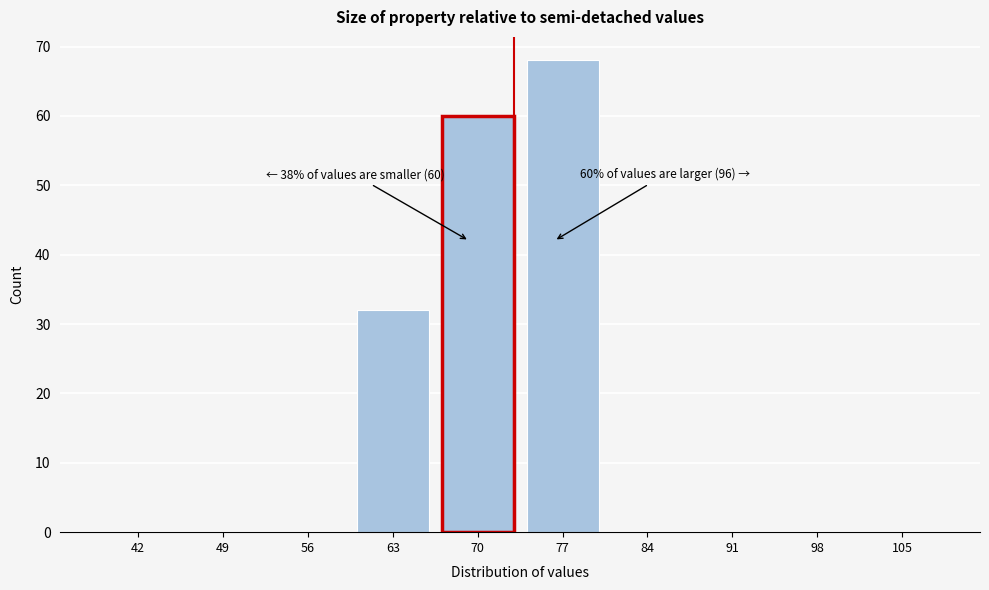

Reading left to right, transcribe all the data shown in this chart.

42=0	49=0	56=0	63=32	70=60	77=68	84=0	91=0	98=0	105=0